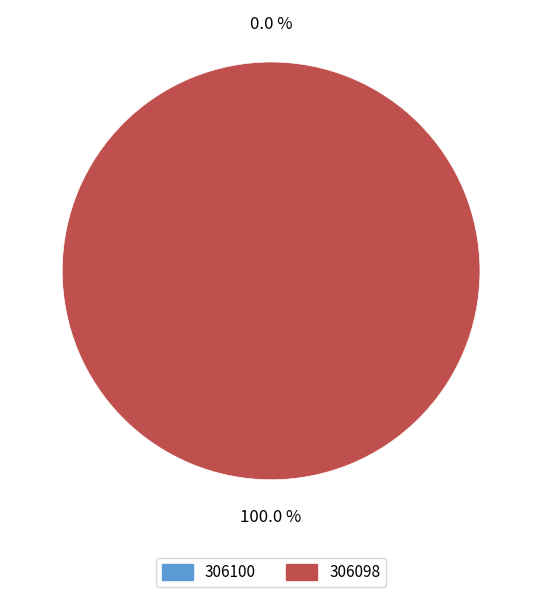

Is it true that 306098 is 99% of the pie?

False